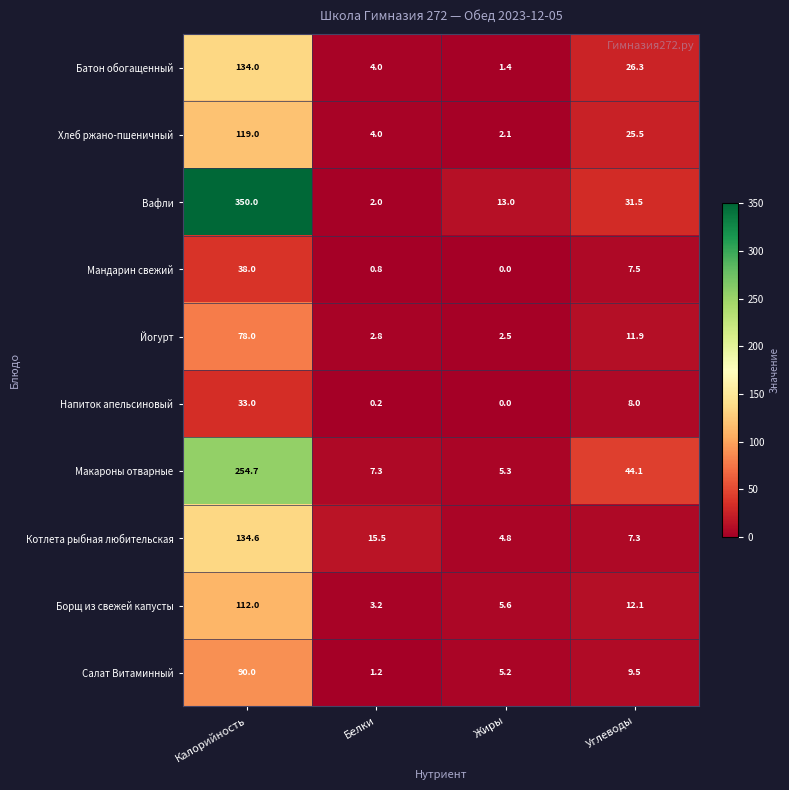

At which category is the sum across all series the highest?

Калорийность